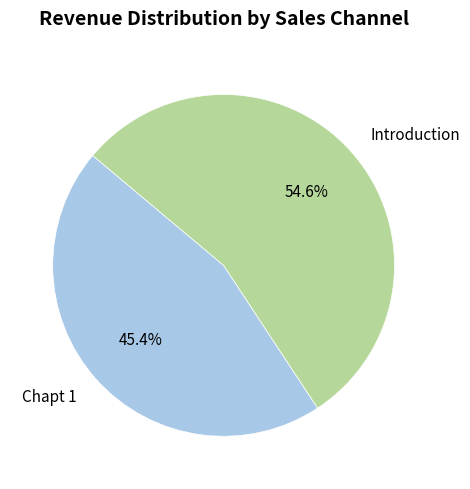

To the nearest percent, what is the combined percentage of Chapt 1 and Introduction?

100%